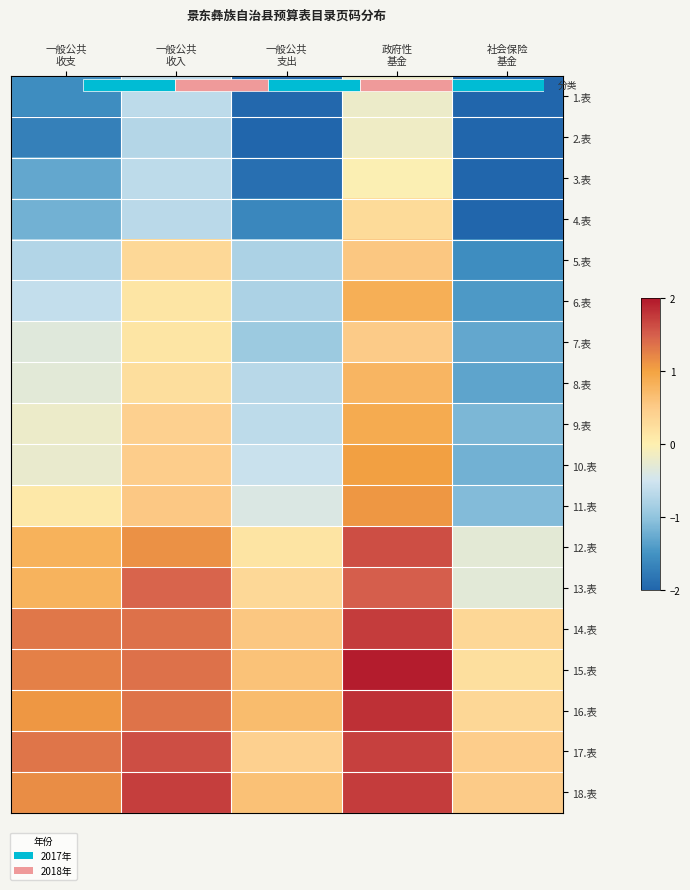

What is the sum of the 2.表 values at 一般公共 收支 and 一般公共 支出?

-3.7